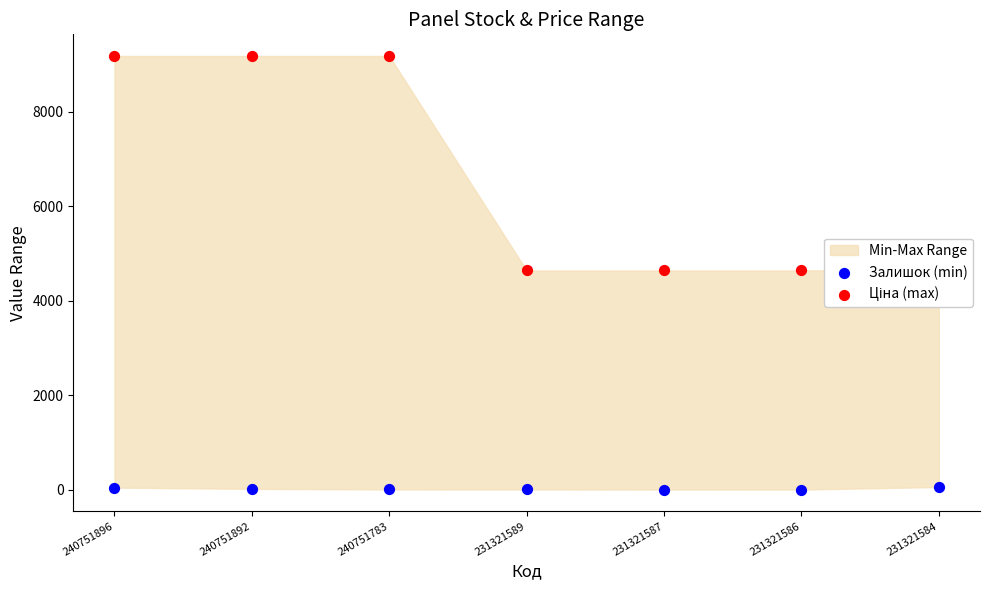

Which series has the largest total across all categories?

Ціна (max)